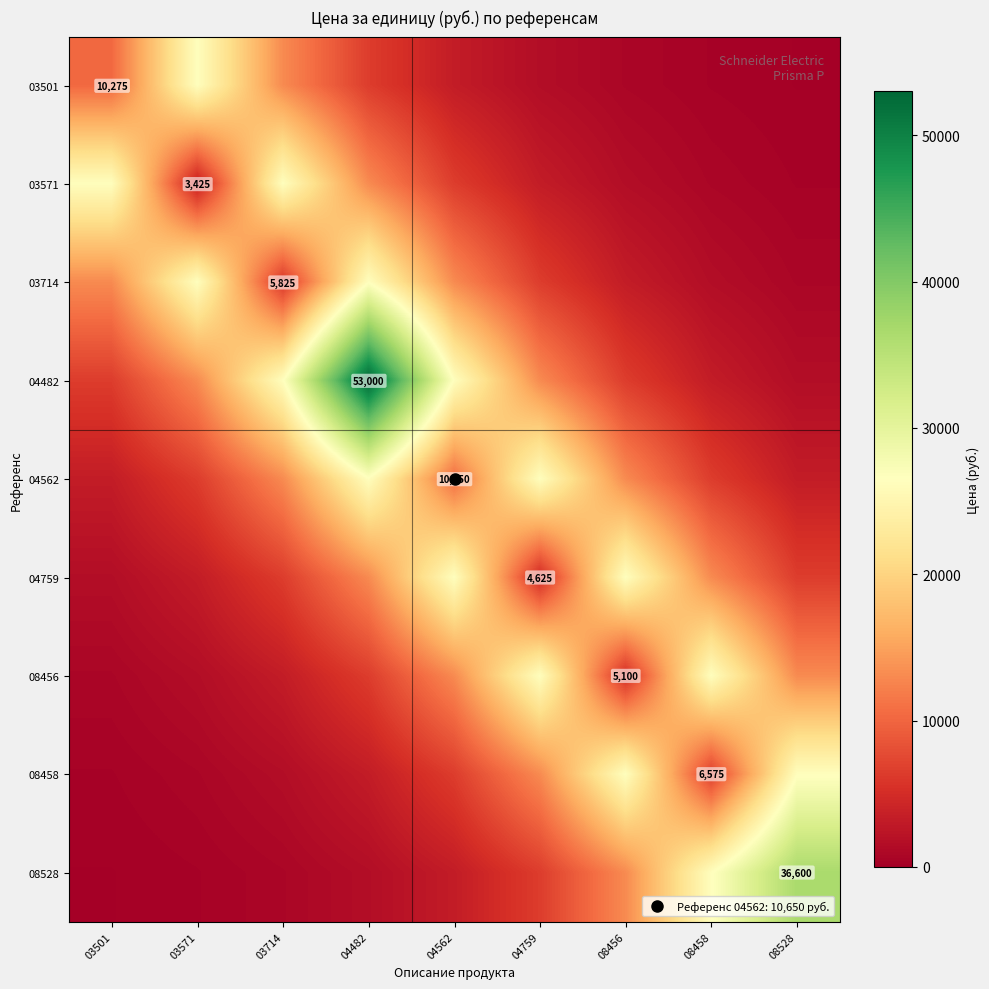

Which category has the lowest value across all series?

08528